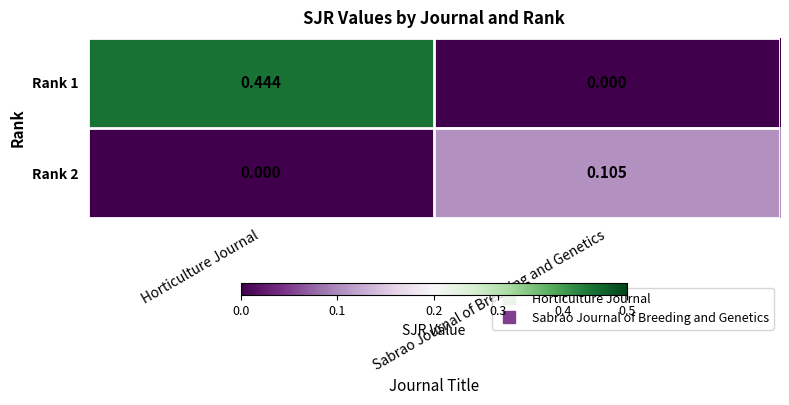

Where is Rank 1 nearest to the value 0?

Sabrao Journal of Breeding and Genetics